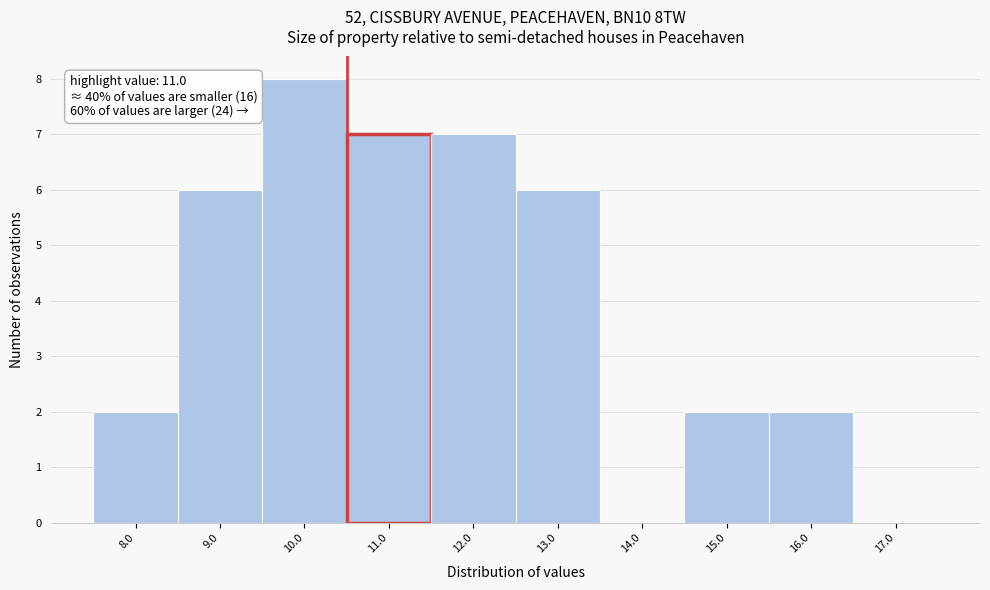

Reading right to left, list all the values displayed in this chart.

17.0=0	16.0=2	15.0=2	14.0=0	13.0=6	12.0=7	11.0=7	10.0=8	9.0=6	8.0=2